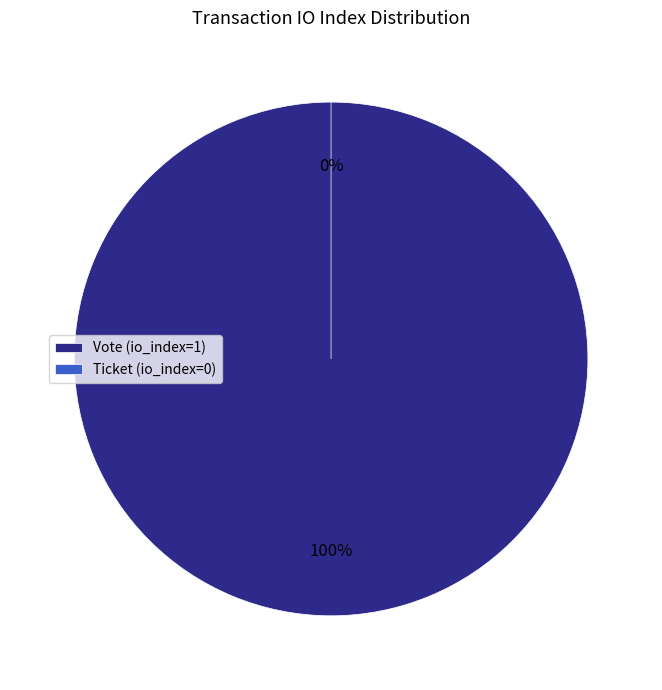

To the nearest percent, what is the difference between the Ticket (io_index=0) and Vote (io_index=1) slice percentages?

100%